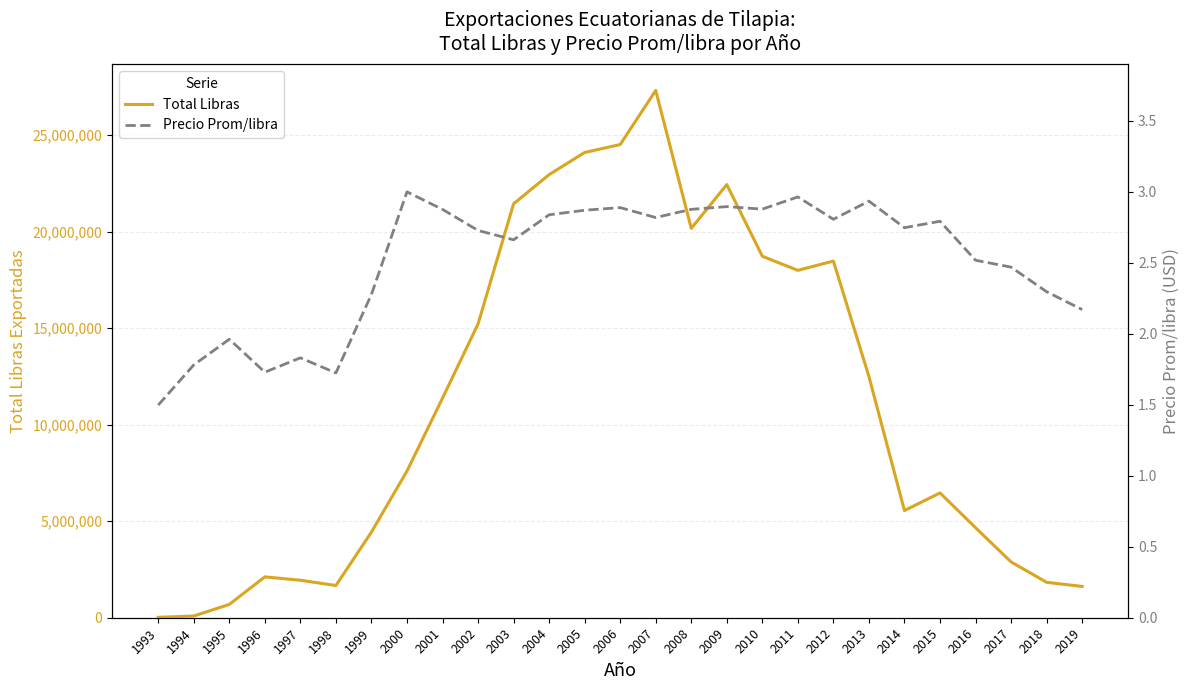

How many lines are shown in the chart?

2